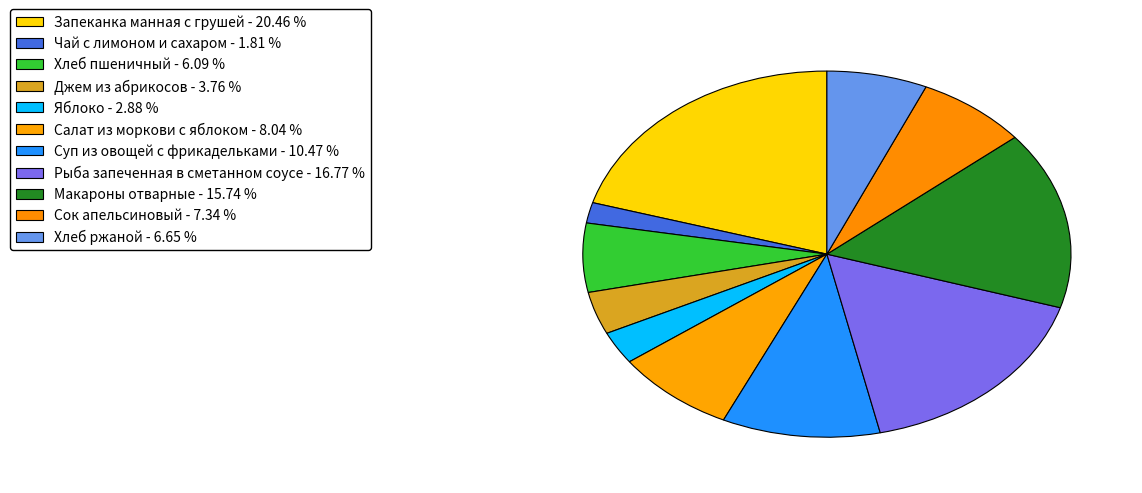

Approximately how many times larger is the value at Рыба запеченная в сметанном соусе compared to Яблоко?

5.8